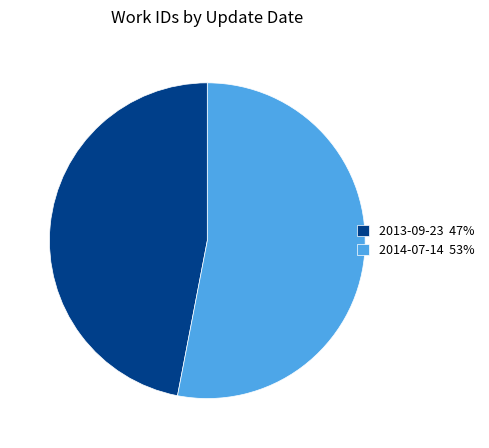

The 2014-07-14 53% slice represents 43% of the pie. True or false?

False